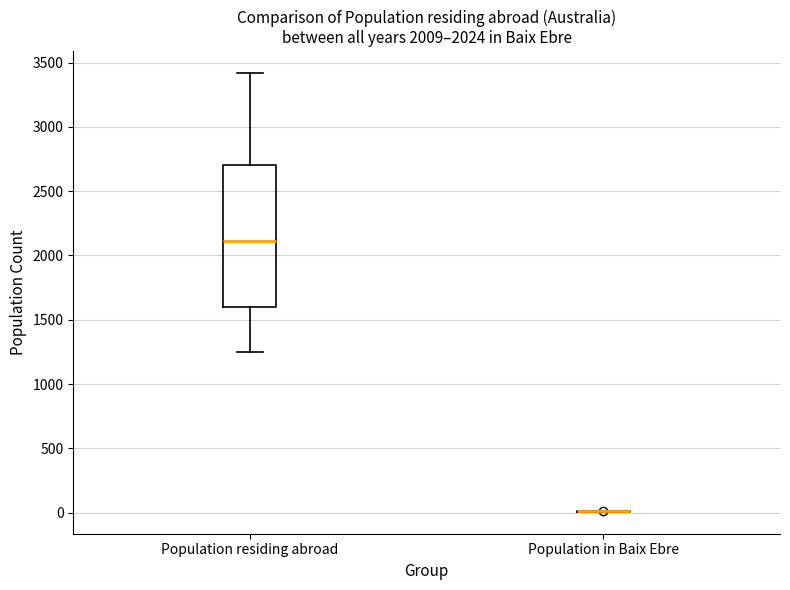

Which box is the tallest, from its lower edge to its upper edge?

Population residing abroad